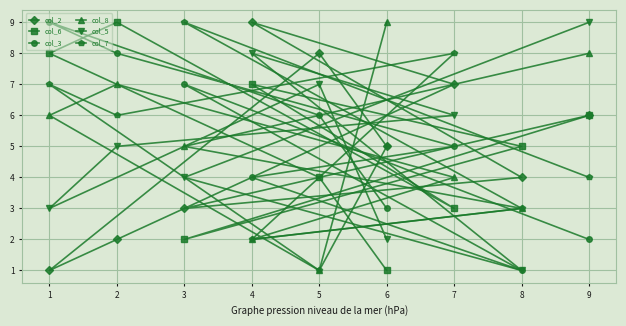

Is the value of col_6 at 8 greater than the value of col_7 at 4?

Yes